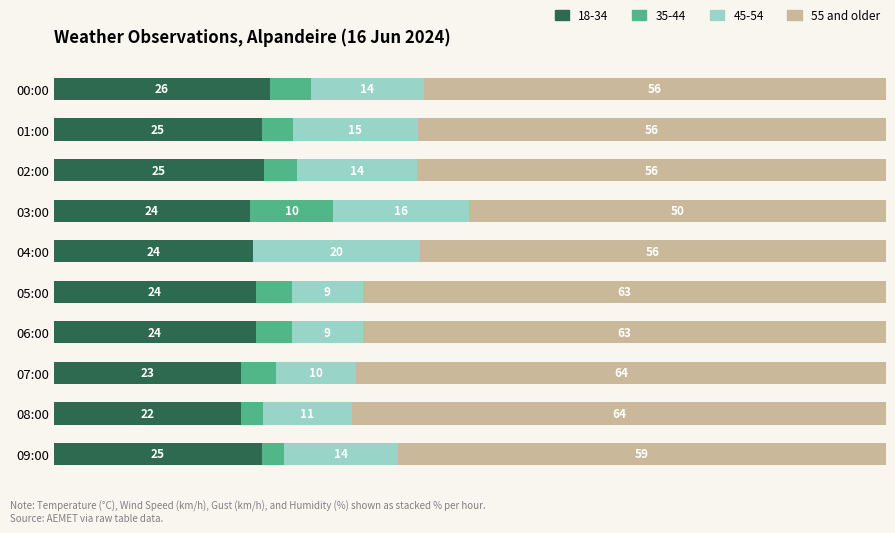

At which label does 18-34 reach its peak?

00:00